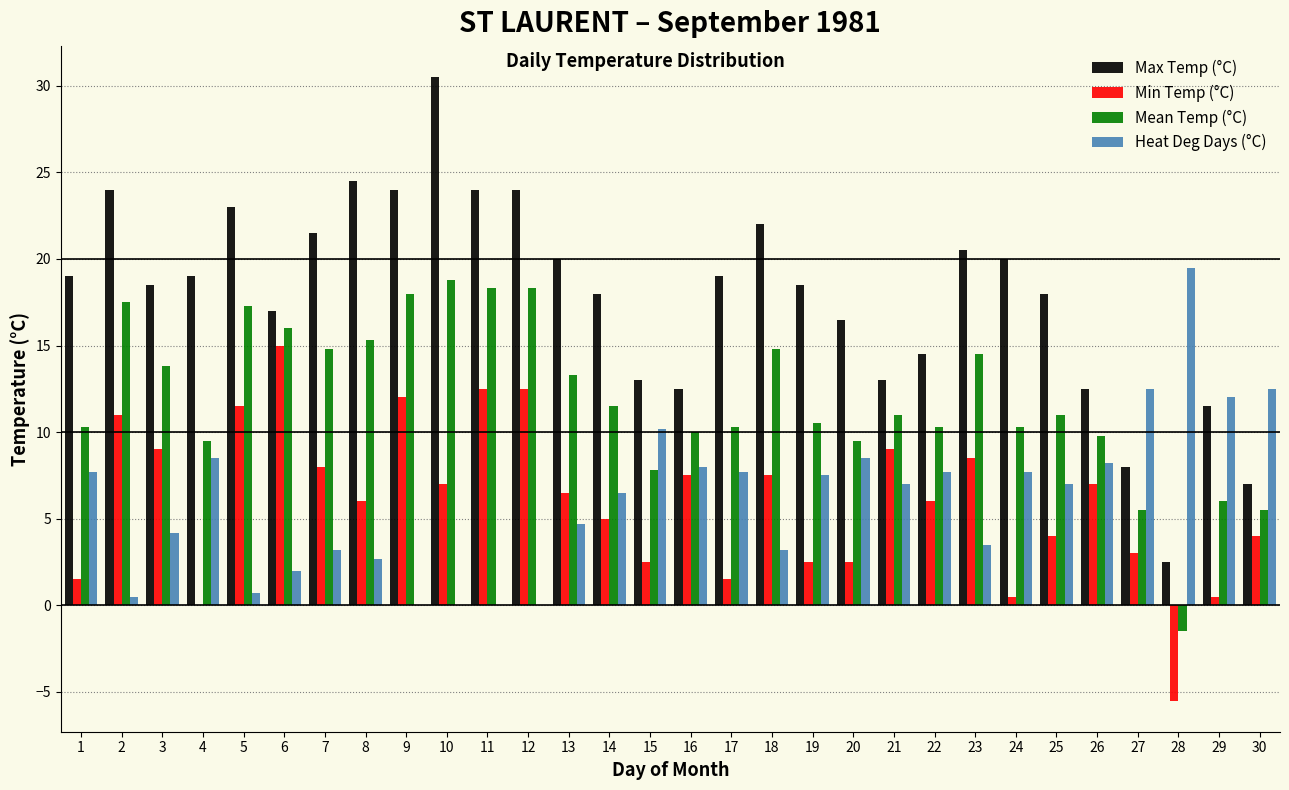

Which series has the largest total across all categories?

Max Temp (°C)